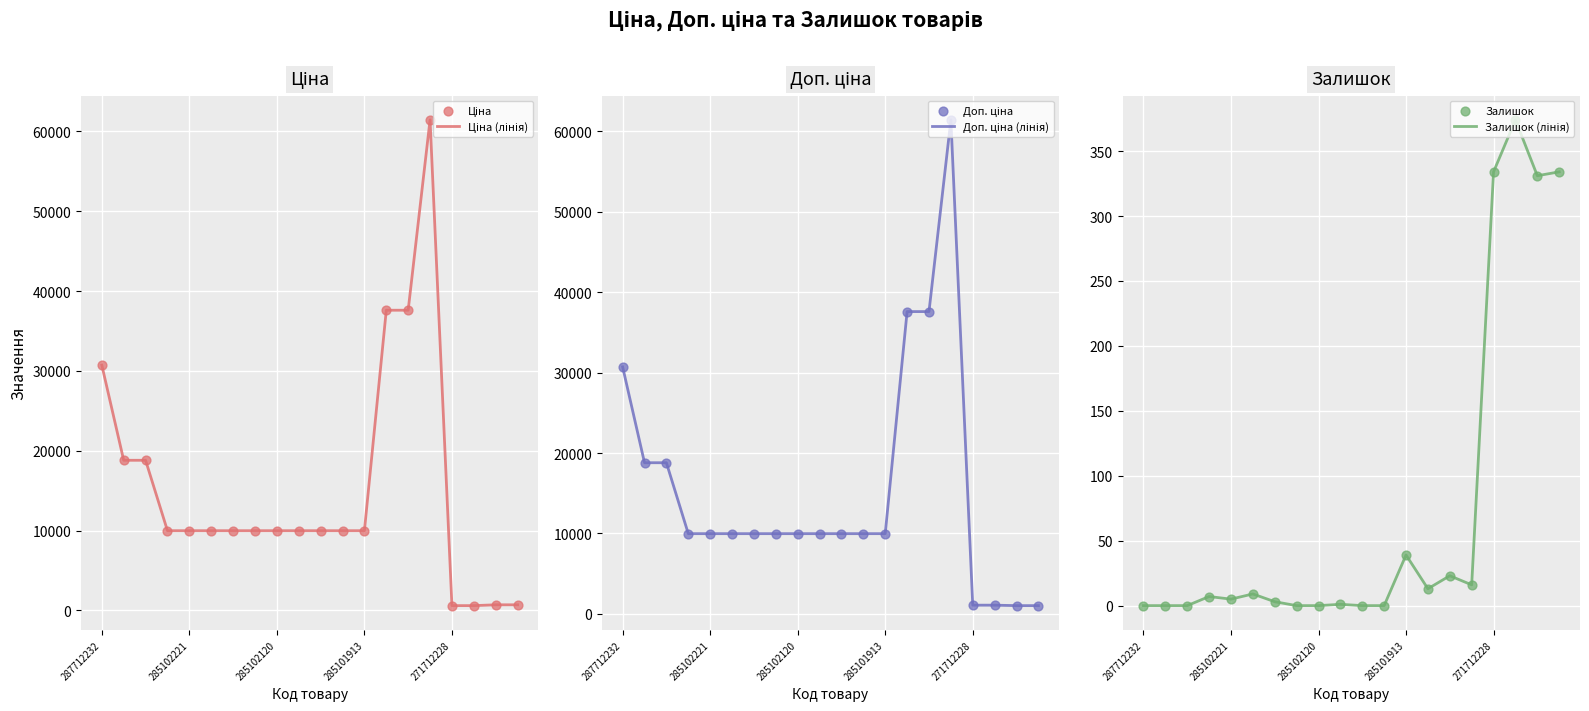

At how many categories does at least one series exceed 12161?

6